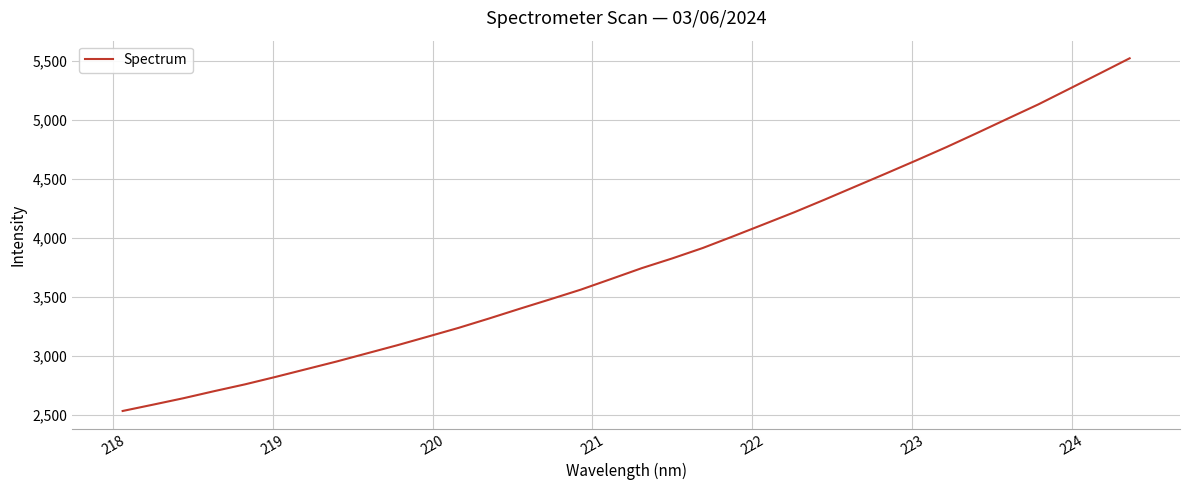

What is the difference between the maximum and minimum values?

2987.7